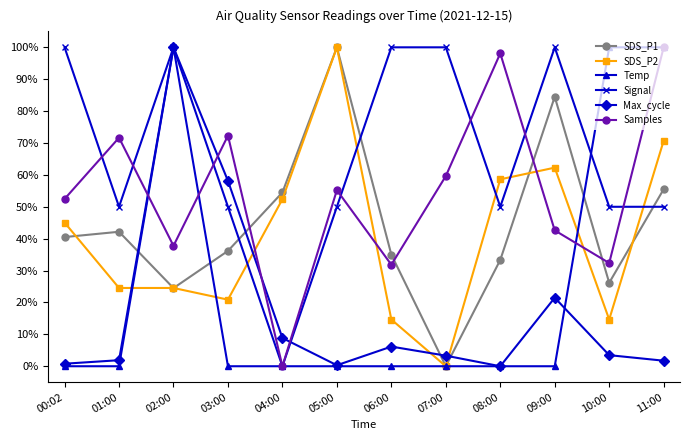

Reading right to left, what are all the values shown in this chart?

SDS_P1: 0.6	0.3	0.8	0.3	0.0	0.3	1.0	0.5	0.4	0.2	0.4	0.4
SDS_P2: 0.7	0.1	0.6	0.6	0.0	0.1	1.0	0.5	0.2	0.2	0.2	0.5
Temp: 1.0	1.0	0.0	0.0	0.0	0.0	0.0	0.0	0.0	1.0	0.0	0.0
Signal: 0.5	0.5	1.0	0.5	1.0	1.0	0.5	0.0	0.5	1.0	0.5	1.0
Max_cycle: 0.0	0.0	0.2	0.0	0.0	0.1	0.0	0.1	0.6	1.0	0.0	0.0
Samples: 1.0	0.3	0.4	1.0	0.6	0.3	0.6	0.0	0.7	0.4	0.7	0.5